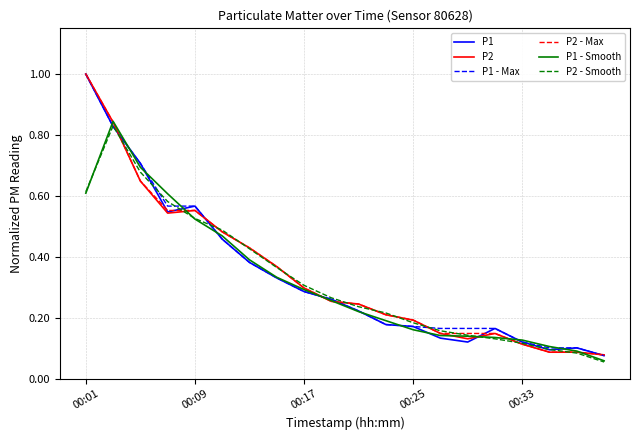

What is the maximum value shown in the chart?

1.0